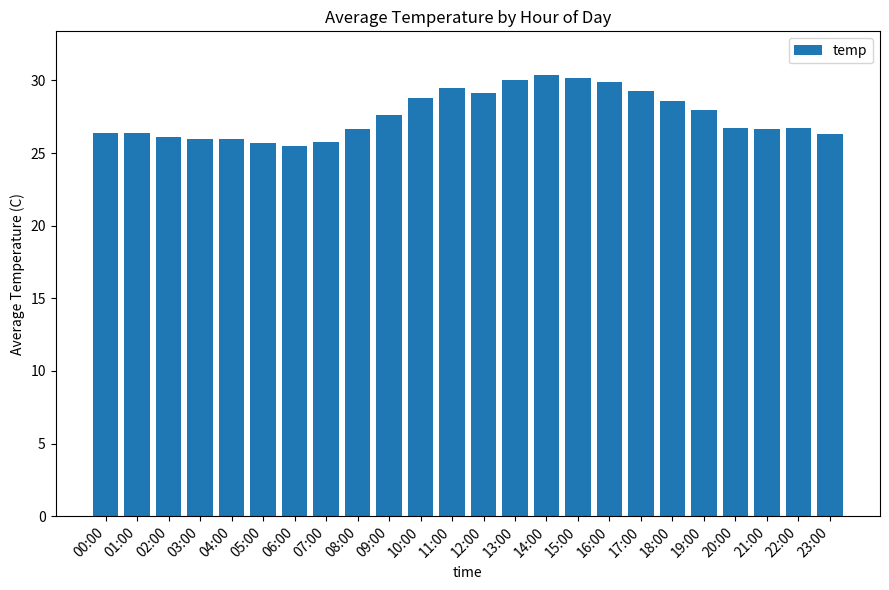

How many series are shown in this chart?

1